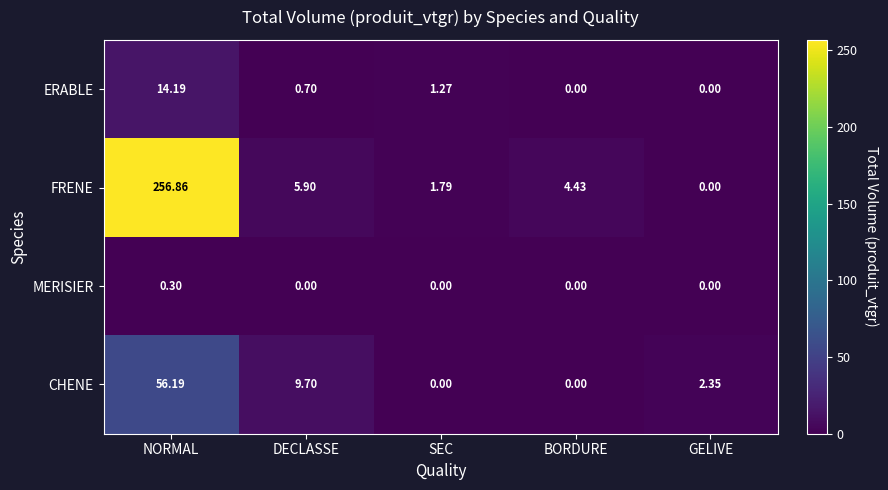

Rank the series by their maximum value, from lowest to highest.

MERISIER, ERABLE, CHENE, FRENE